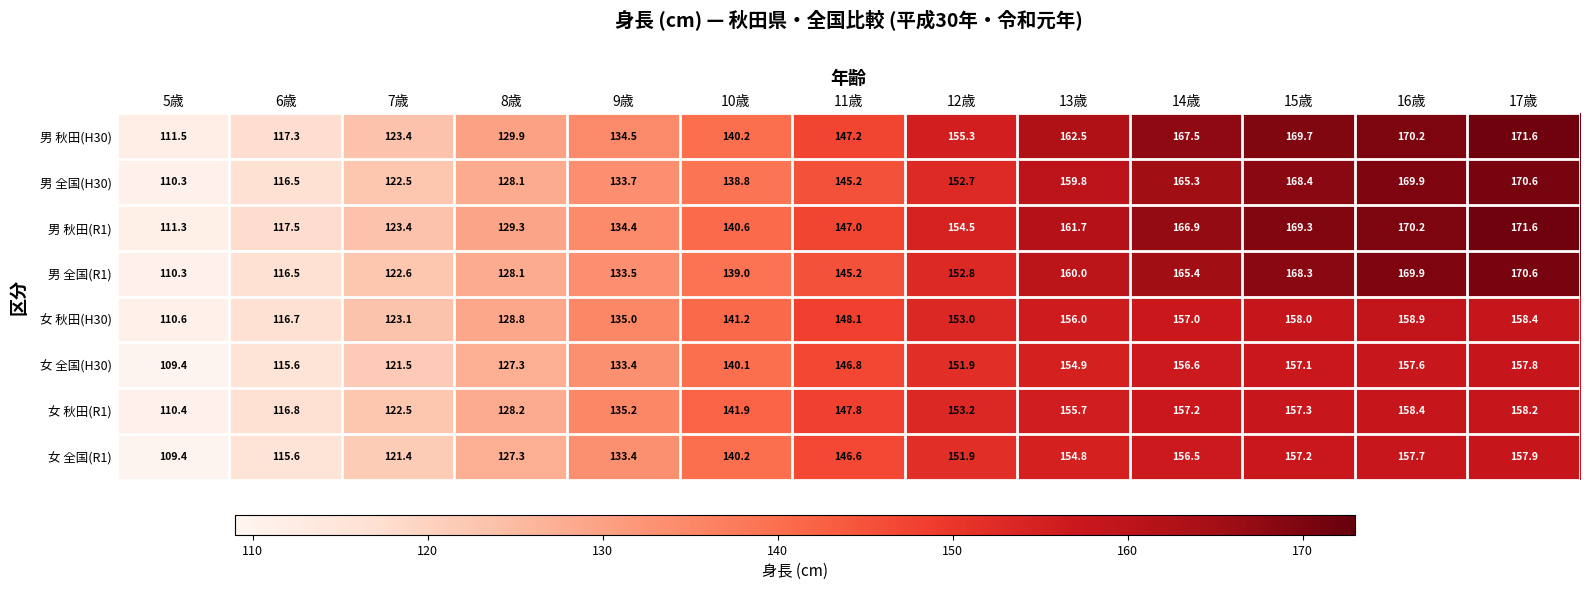

What is the difference between the maximum and minimum values in the 男 全国(H30) series?

60.3